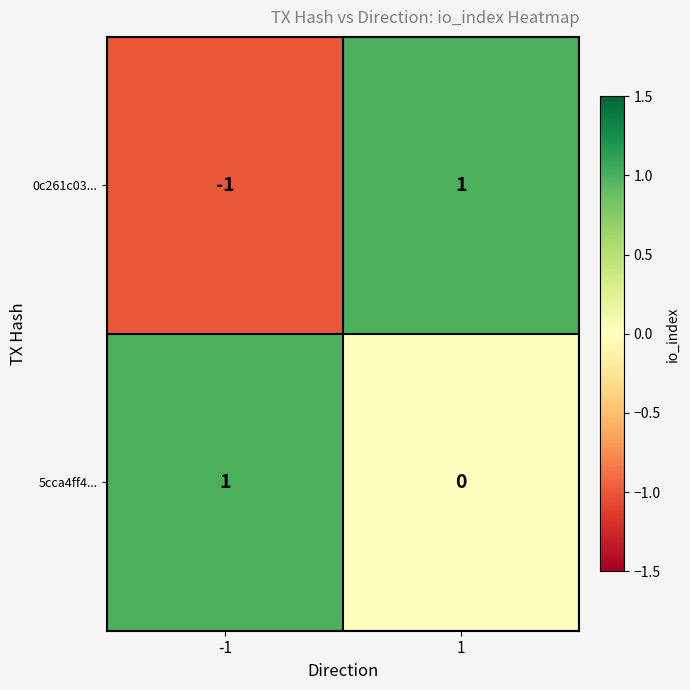

Between -1 and 1, which series saw the biggest shift?

0c261c03...